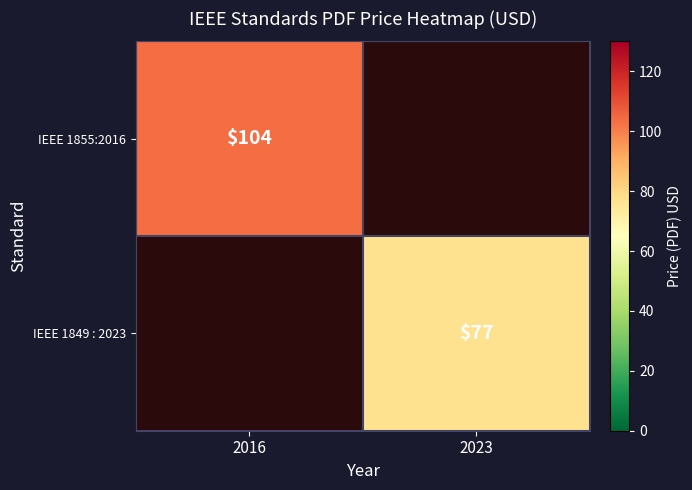

Is it true that IEEE 1849 : 2023 equals 26 at 2023?

False